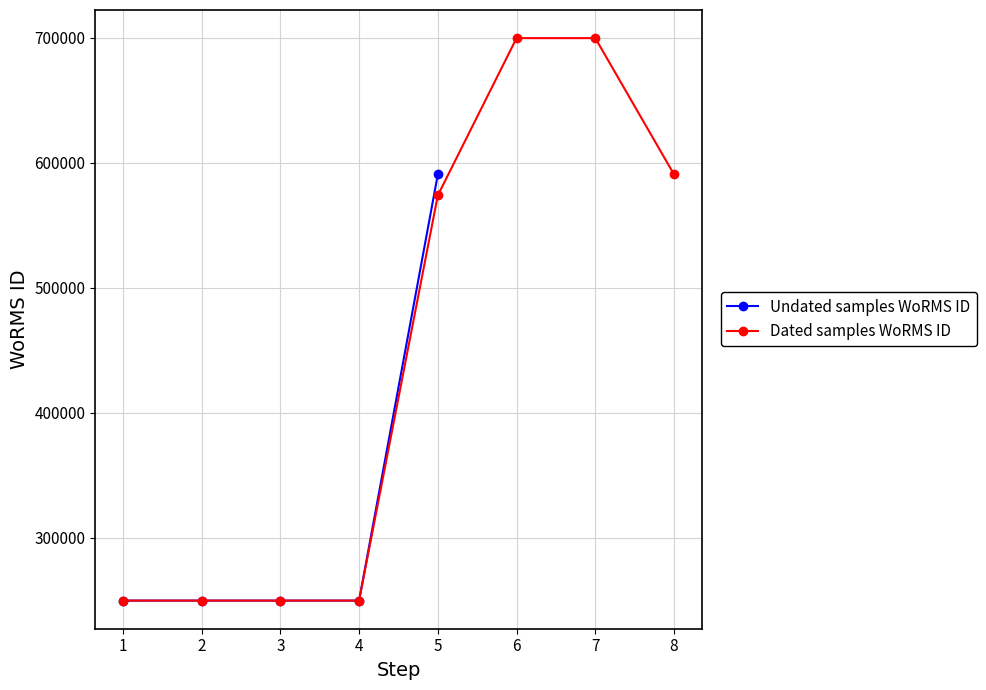

What is the lowest value of the Undated samples WoRMS ID series?

249731